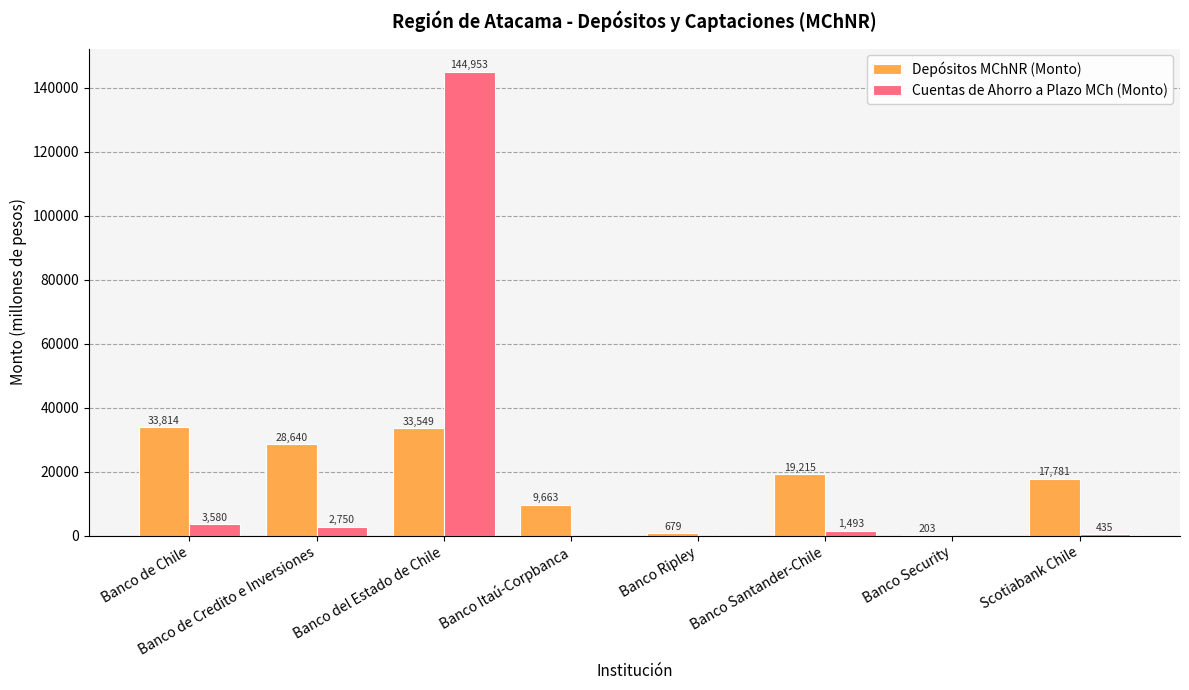

At which label is Cuentas de Ahorro a Plazo MCh (Monto) closest to 72476?

Banco de Chile